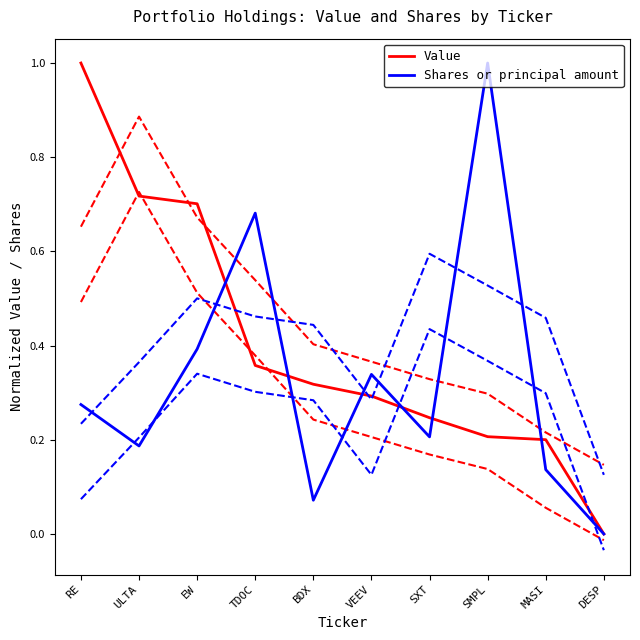

Where is Shares or principal amount nearest to the value 0?

DESP